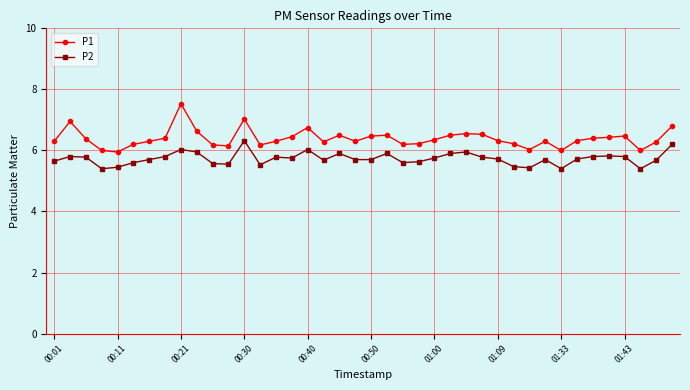

What is the sum of all P2 values?

229.3